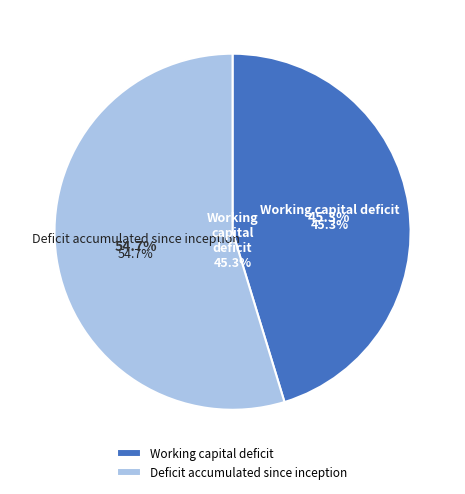

Between Deficit accumulated since inception and Working capital deficit, which is larger?

Deficit accumulated since inception